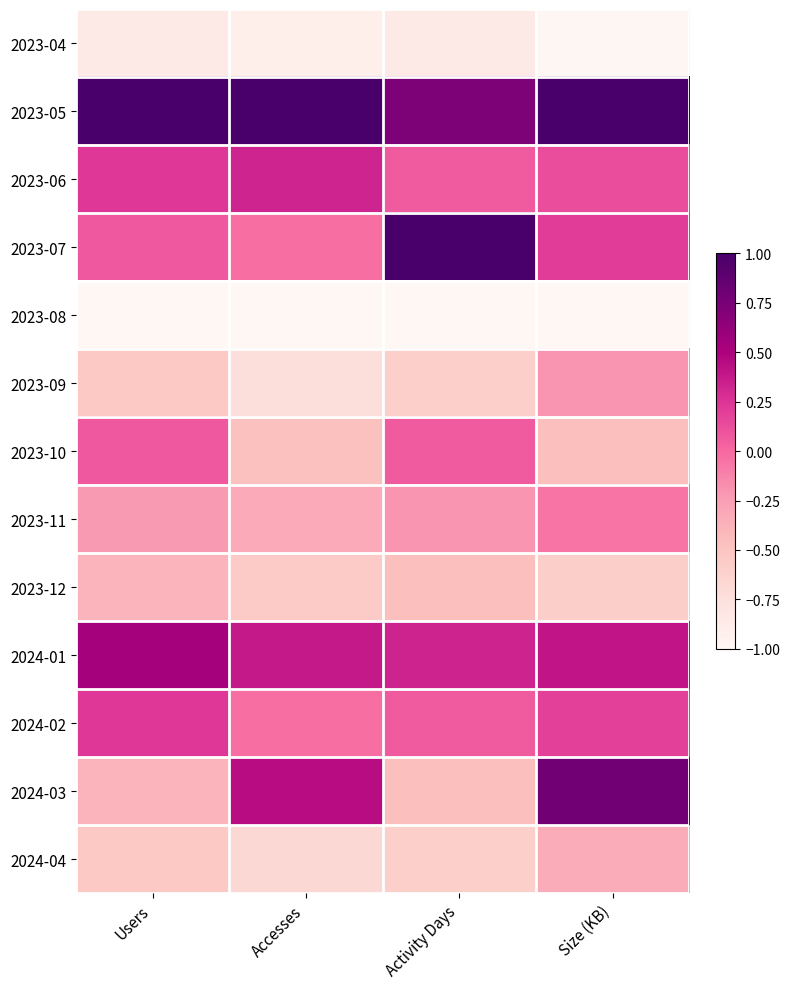

Reading right to left, what are all the values shown in this chart?

2023-04: Size (KB)=-1.0	Activity Days=-0.9	Accesses=-0.9	Users=-0.8
2023-05: Size (KB)=1.0	Activity Days=0.7	Accesses=1.0	Users=1.0
2023-06: Size (KB)=0.1	Activity Days=0.1	Accesses=0.3	Users=0.2
2023-07: Size (KB)=0.2	Activity Days=1.0	Accesses=-0.0	Users=0.1
2023-08: Size (KB)=-1.0	Activity Days=-1.0	Accesses=-1.0	Users=-1.0
2023-09: Size (KB)=-0.2	Activity Days=-0.6	Accesses=-0.7	Users=-0.5
2023-10: Size (KB)=-0.5	Activity Days=0.1	Accesses=-0.5	Users=0.1
2023-11: Size (KB)=-0.1	Activity Days=-0.2	Accesses=-0.3	Users=-0.2
2023-12: Size (KB)=-0.6	Activity Days=-0.5	Accesses=-0.6	Users=-0.4
2024-01: Size (KB)=0.4	Activity Days=0.3	Accesses=0.4	Users=0.5
2024-02: Size (KB)=0.2	Activity Days=0.1	Accesses=-0.0	Users=0.2
2024-03: Size (KB)=0.8	Activity Days=-0.5	Accesses=0.4	Users=-0.4
2024-04: Size (KB)=-0.3	Activity Days=-0.6	Accesses=-0.7	Users=-0.5